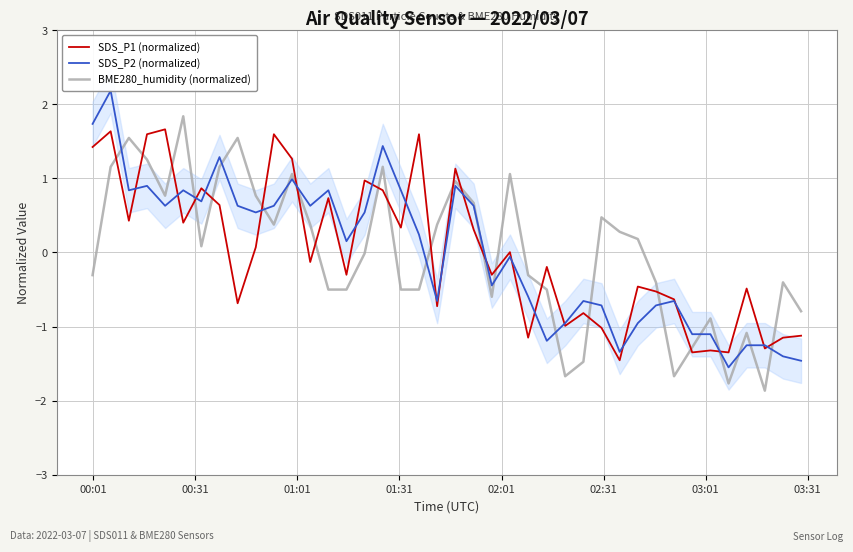

Reading left to right, extract all data points from this chart.

SDS_P1 (normalized): 1.4	1.6	0.4	1.6	1.7	0.4	0.9	0.6	-0.7	0.1	1.6	1.3	-0.1	0.7	-0.3	1.0	0.8	0.3	1.6	-0.7	1.1	0.3	-0.3	0.0	-1.2	-0.2	-1.0	-0.8	-1.0	-1.5	-0.5	-0.5	-0.6	-1.3	-1.3	-1.3	-0.5	-1.3	-1.2	-1.1
SDS_P2 (normalized): 1.7	2.2	0.8	0.9	0.6	0.8	0.7	1.3	0.6	0.5	0.6	1.0	0.6	0.8	0.2	0.5	1.4	0.8	0.2	-0.7	0.9	0.6	-0.4	-0.1	-0.6	-1.2	-1.0	-0.7	-0.7	-1.3	-1.0	-0.7	-0.7	-1.1	-1.1	-1.6	-1.3	-1.3	-1.4	-1.5
BME280_humidity (normalized): -0.3	1.2	1.5	1.3	0.8	1.8	0.1	1.2	1.5	0.8	0.4	1.1	0.4	-0.5	-0.5	-0.0	1.2	-0.5	-0.5	0.4	1.0	0.7	-0.6	1.1	-0.3	-0.5	-1.7	-1.5	0.5	0.3	0.2	-0.4	-1.7	-1.3	-0.9	-1.8	-1.1	-1.9	-0.4	-0.8